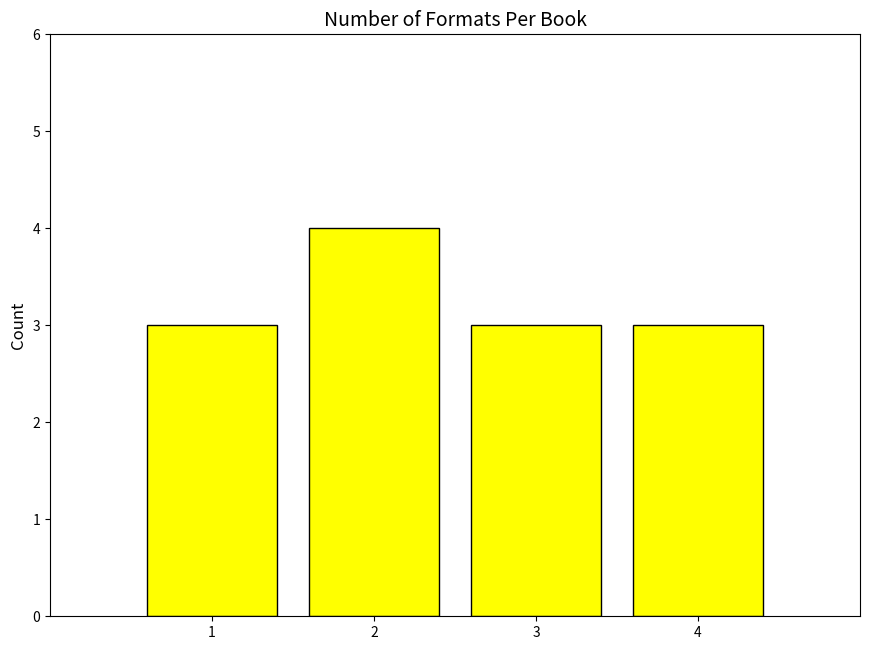

Reading left to right, list all the values displayed in this chart.

1=3	2=4	3=3	4=3